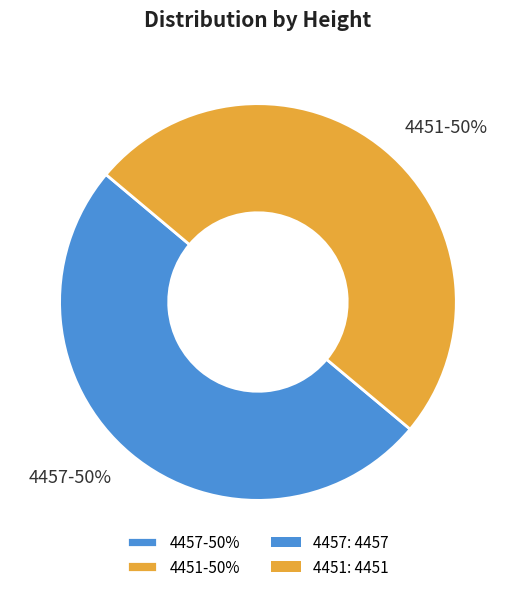

To the nearest percent, what is the average slice percentage?

50%